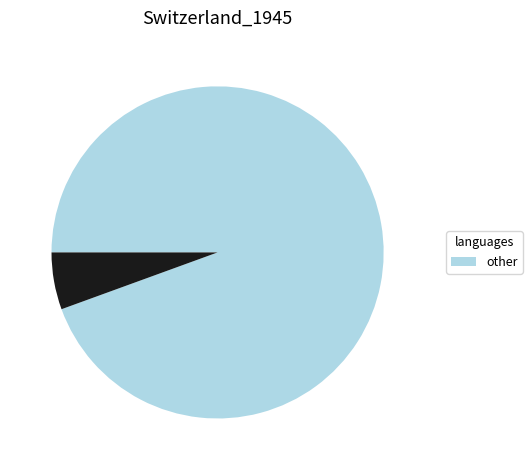

Is there any slice that represents more than half of the pie?

Yes